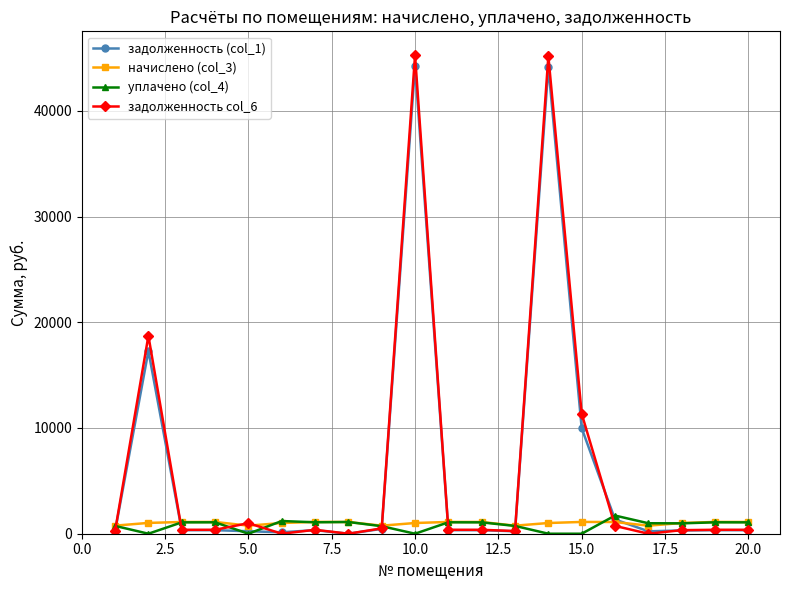

What are all the series names shown in the legend?

задолженность (col_1), начислено (col_3), уплачено (col_4), задолженность col_6